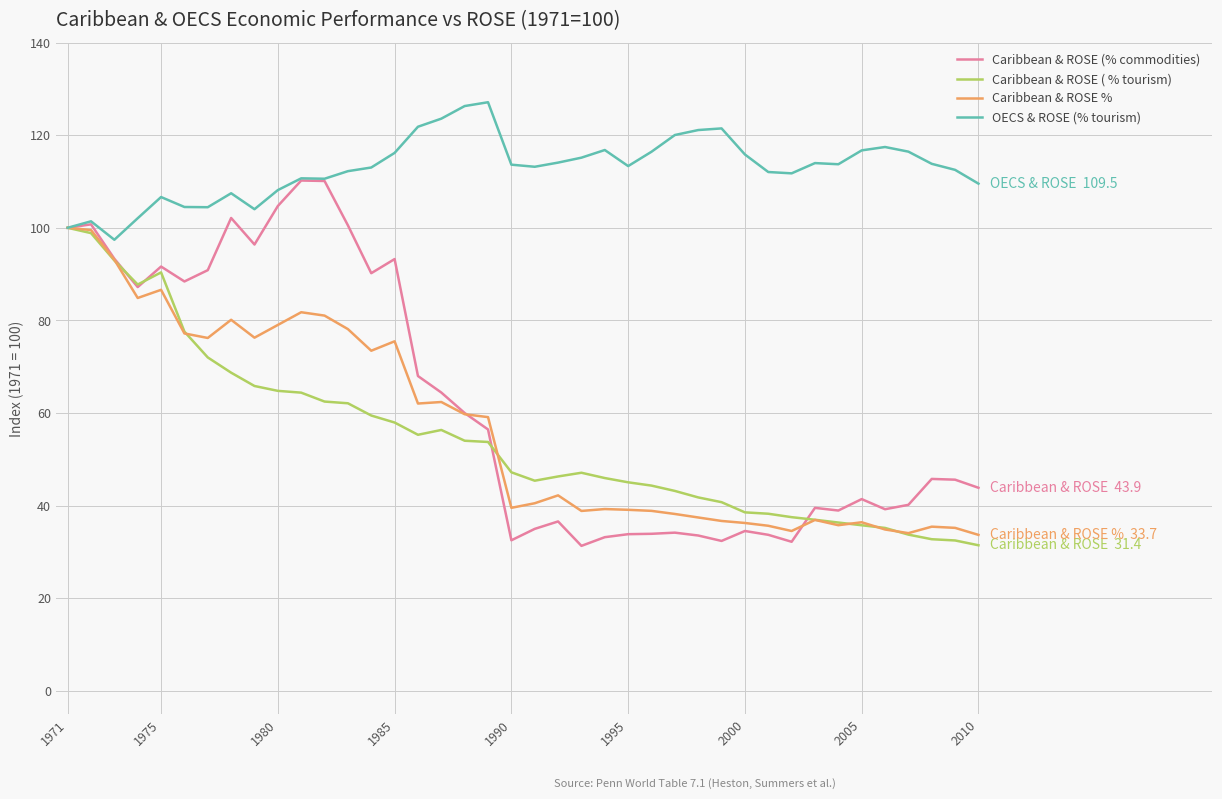

What is the maximum value shown in the chart?

127.1